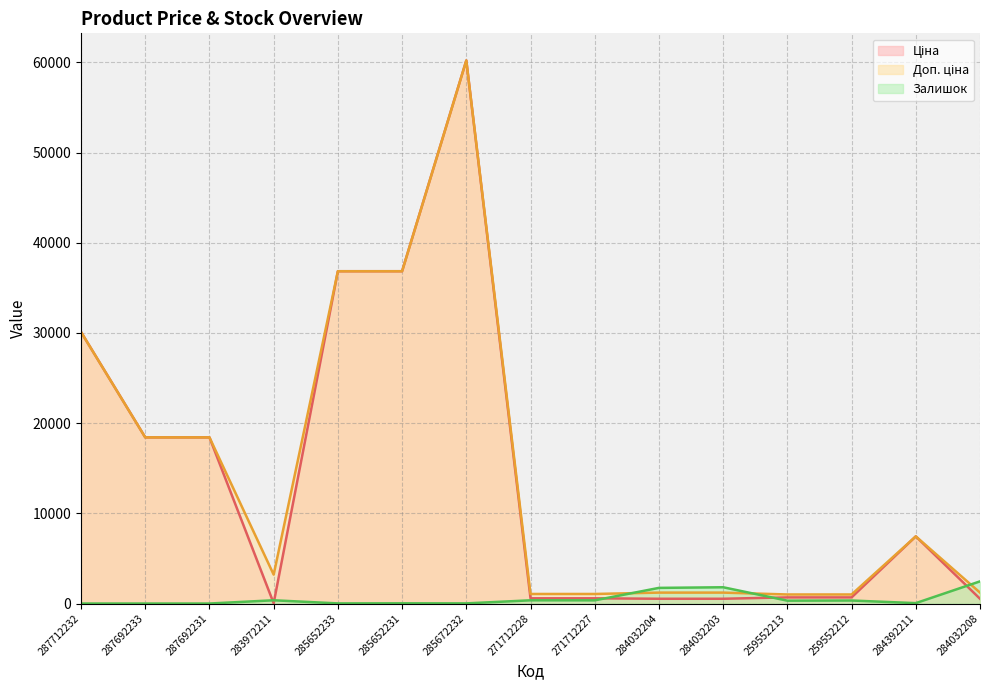

What position from the right is 284032204?

6